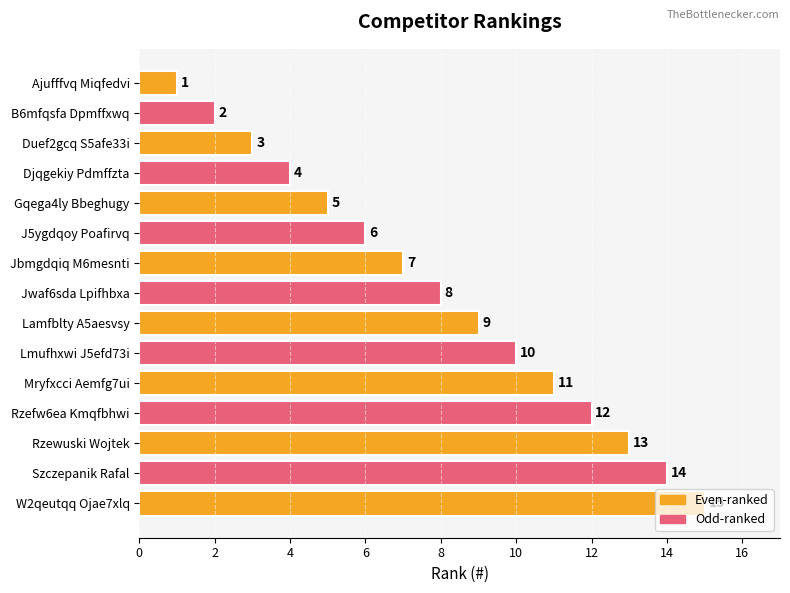

Where is the data nearest to the value 8?

Jwaf6sda Lpifhbxa